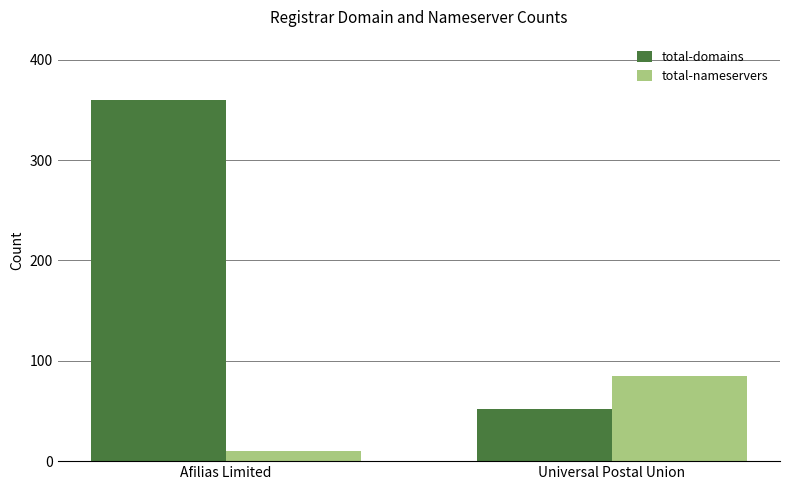

At which label does total-domains reach its peak?

Afilias Limited